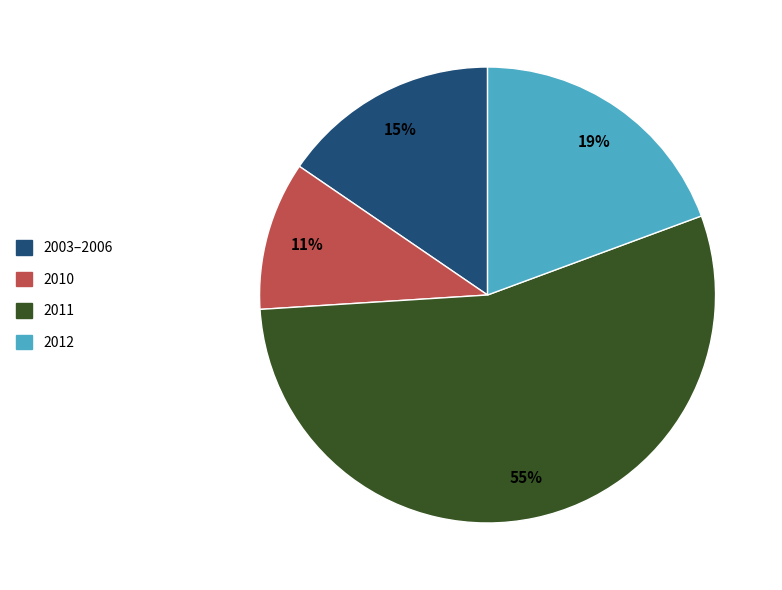

True or false: 2012 accounts for 19% of the total.

True